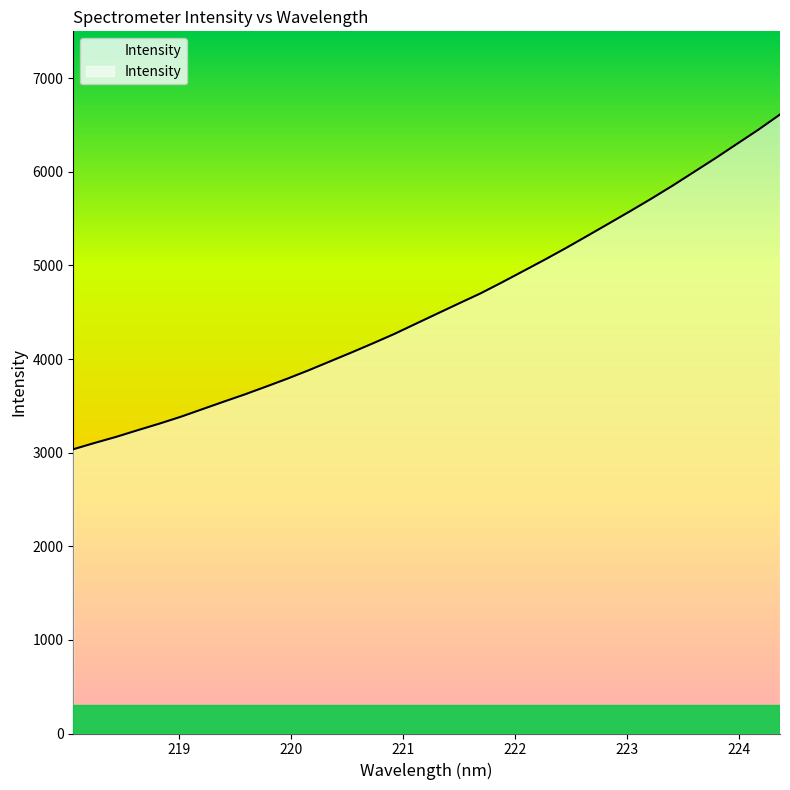

At which category does the chart reach its minimum across all series?

218.0596